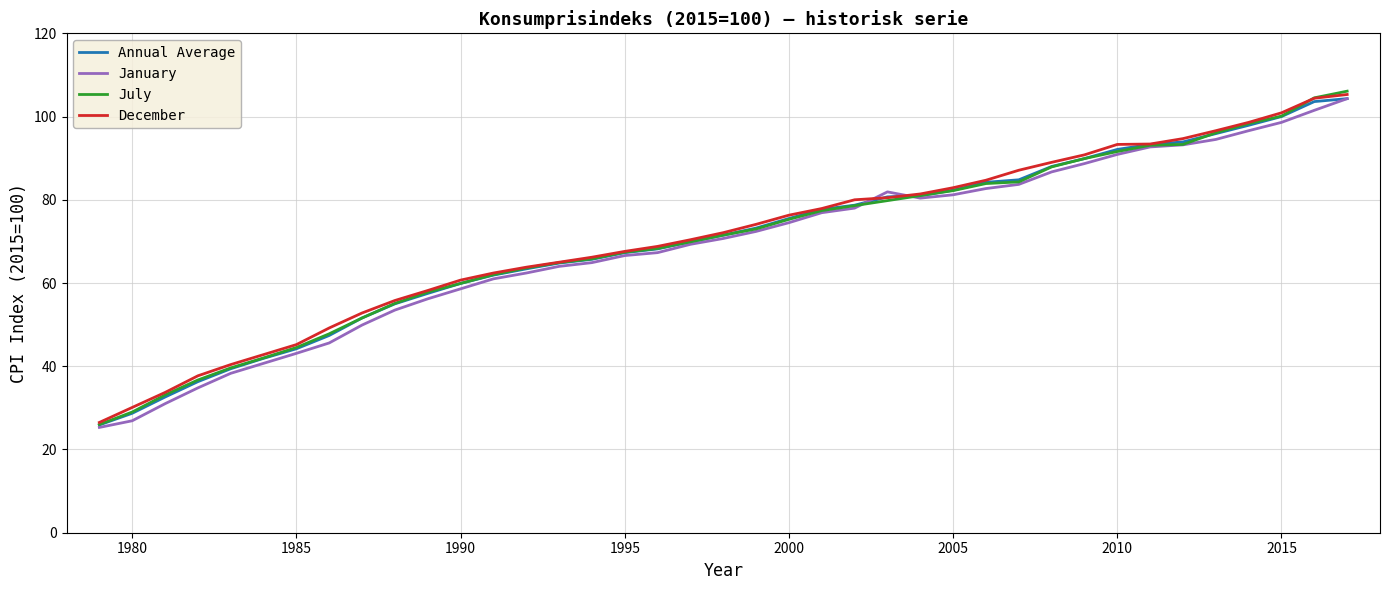

What is the maximum value shown in the chart?

106.1